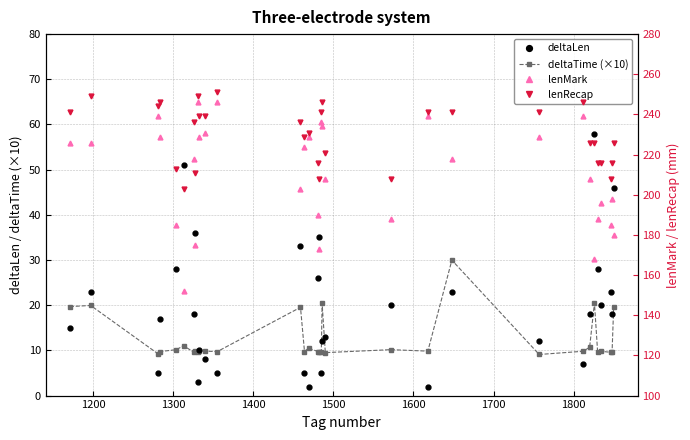

What is the highest value of the deltaTime (×10) series?

30.0